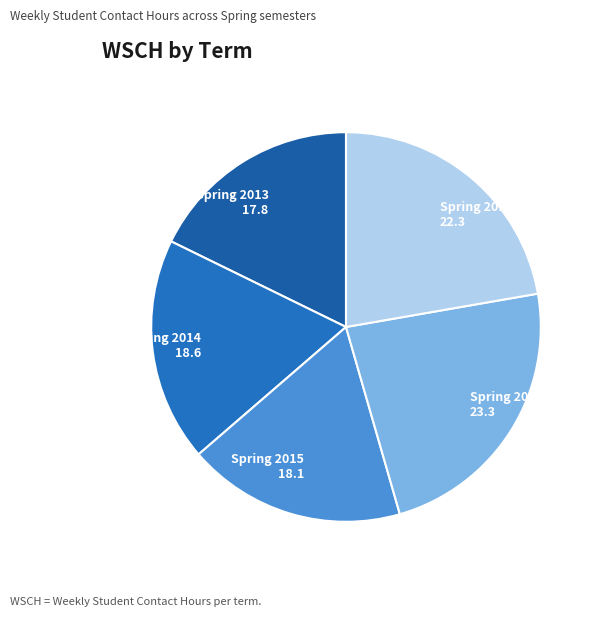

What is the ratio of the value at Spring 2017 to the value at Spring 2014?

1.2